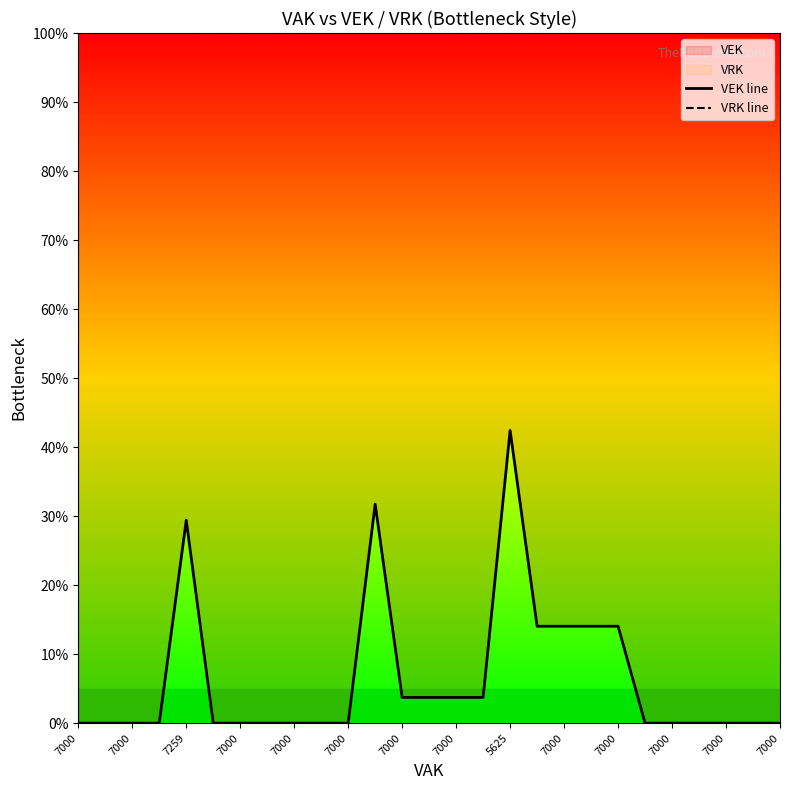

Between 7000 and 7000, which series saw the biggest shift?

VEK line